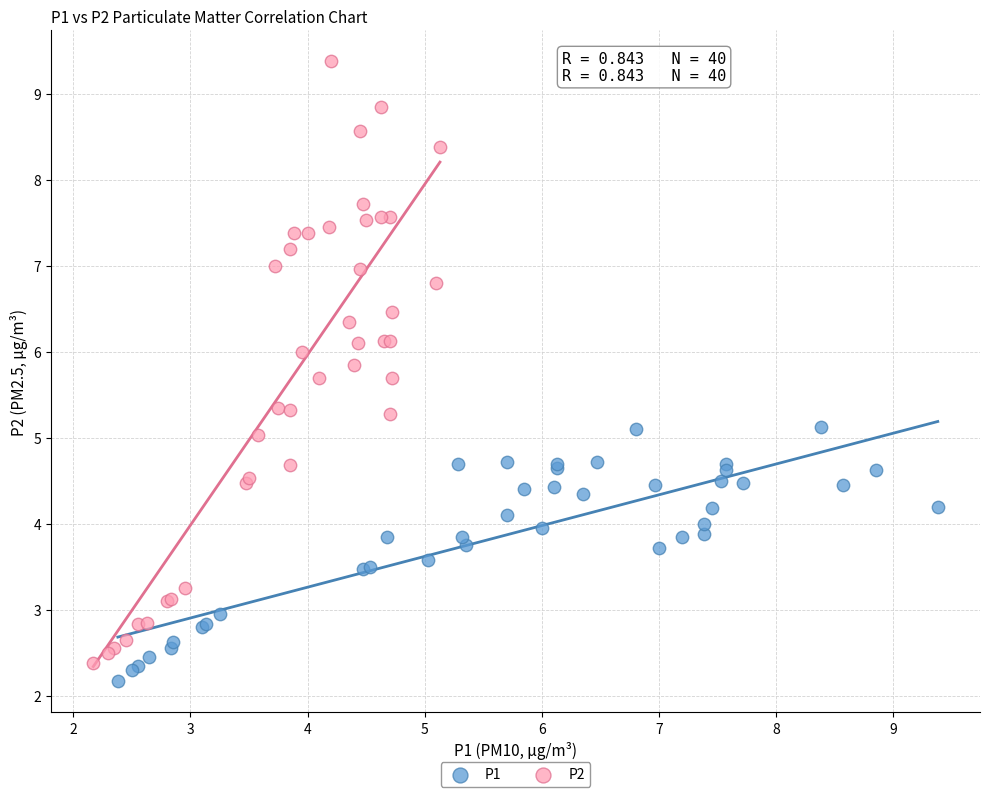

Which series reaches the maximum Y coordinate?

P2